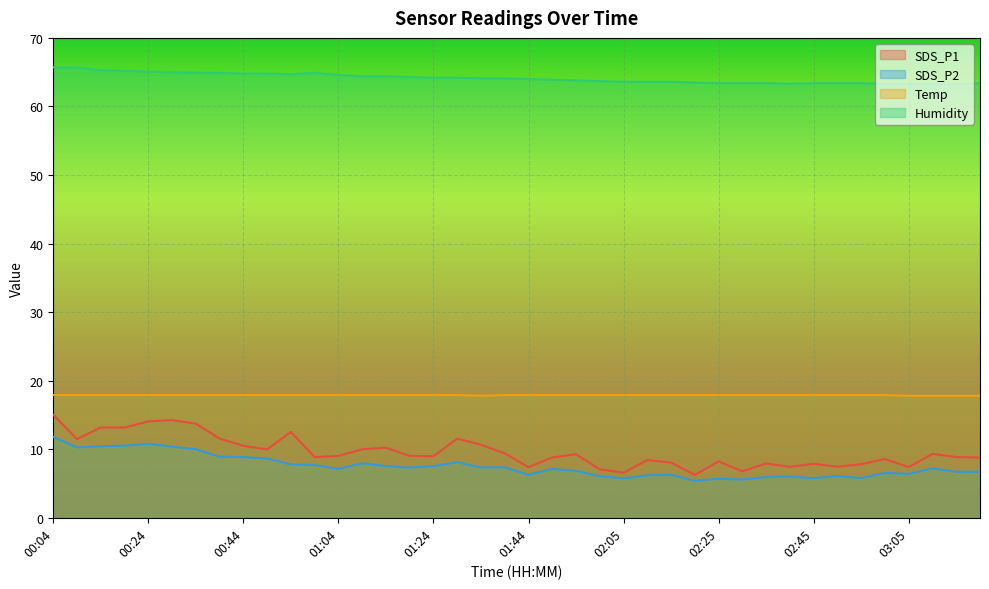

True or false: Humidity and Temp cross at least once.

False